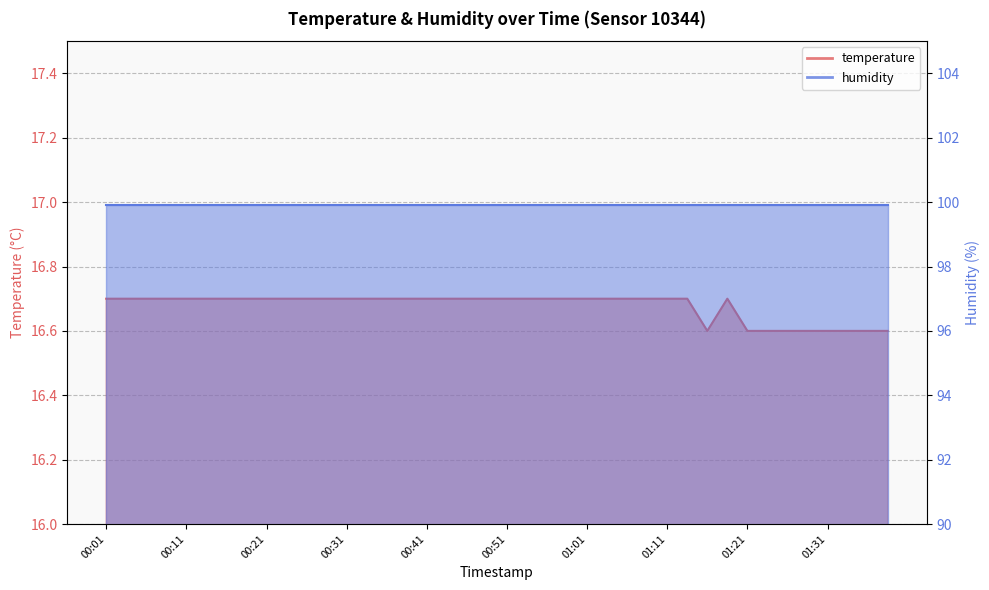

Which has a higher value, 00:24 or 01:06?

00:24